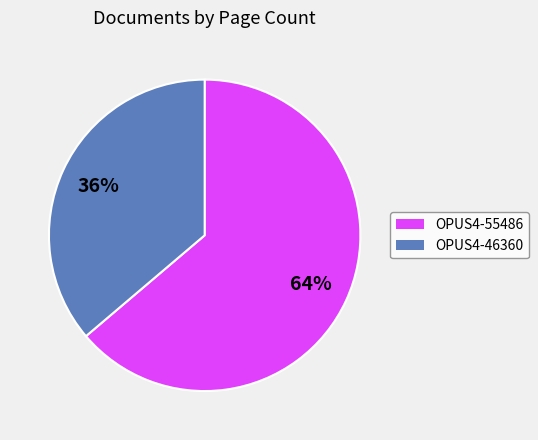

To the nearest percent, what portion does OPUS4-55486 represent?

64%